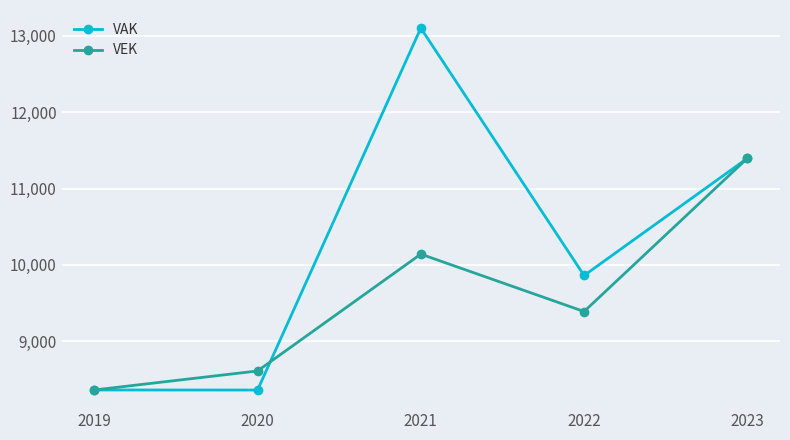

Which series has the largest total across all categories?

VAK